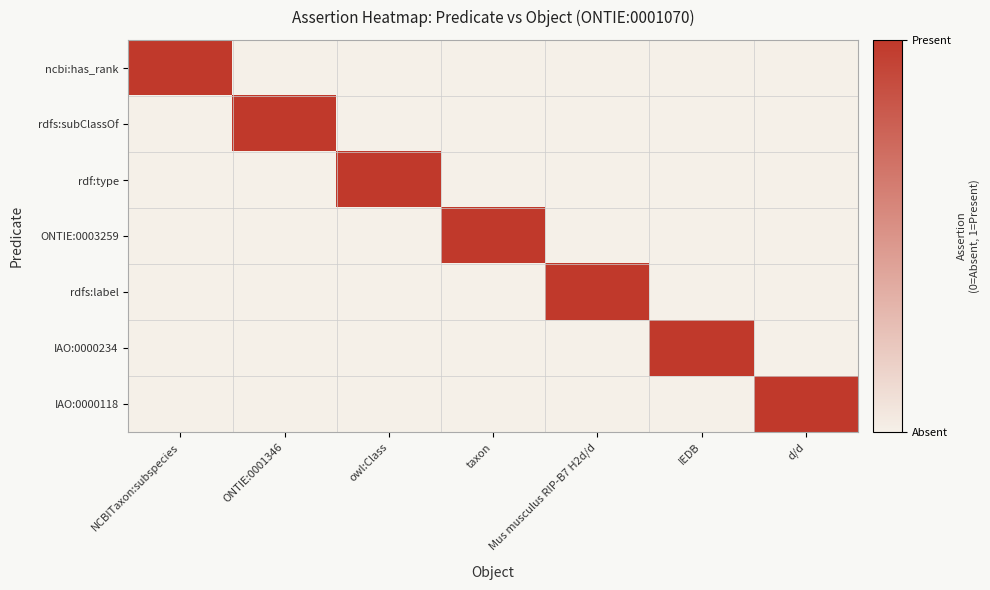

At which category is the sum across all series the highest?

NCBITaxon:subspecies